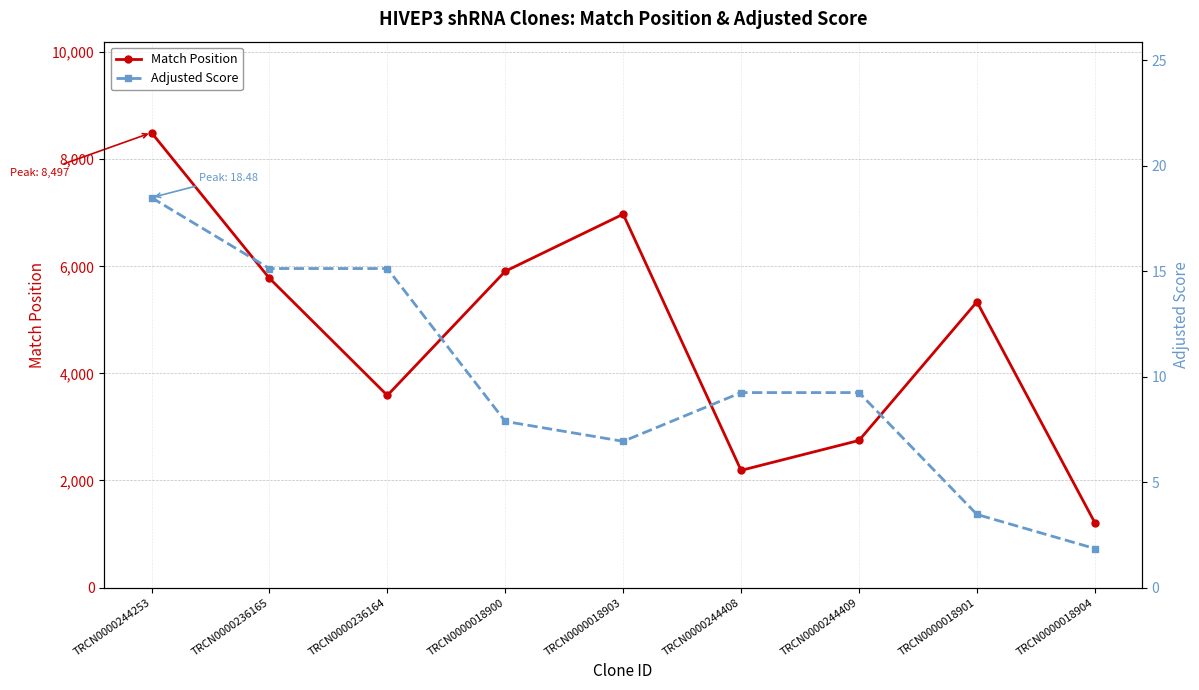

List the series in order of their peak value, lowest first.

Adjusted Score, Match Position